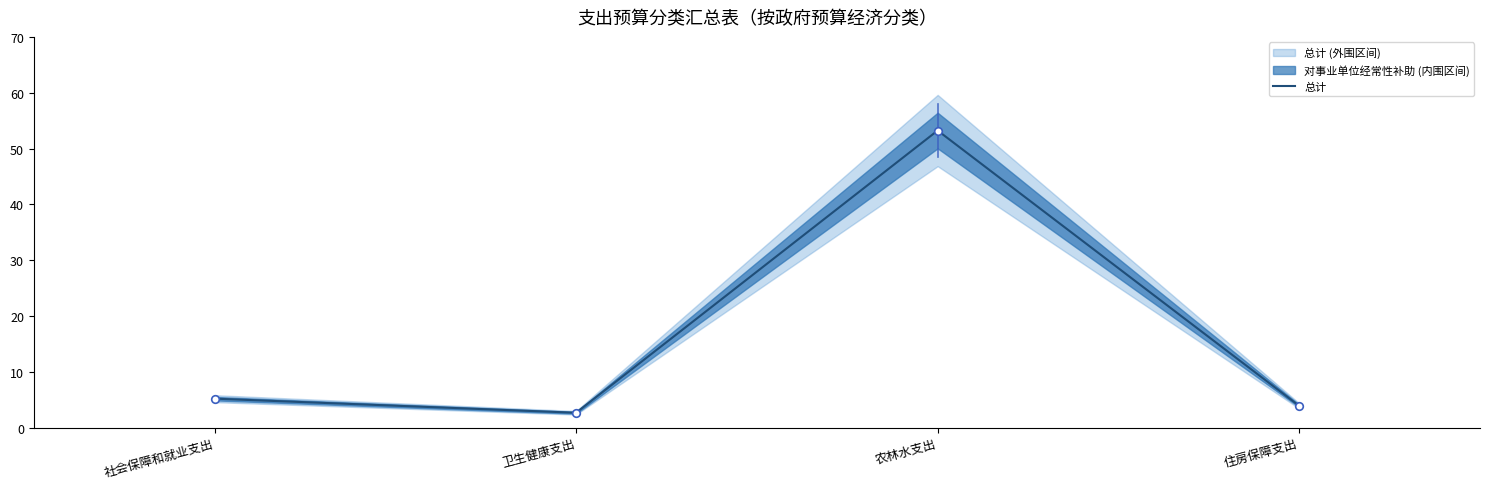

Approximately how many times larger is the value at 农林水支出 compared to 住房保障支出?

13.7